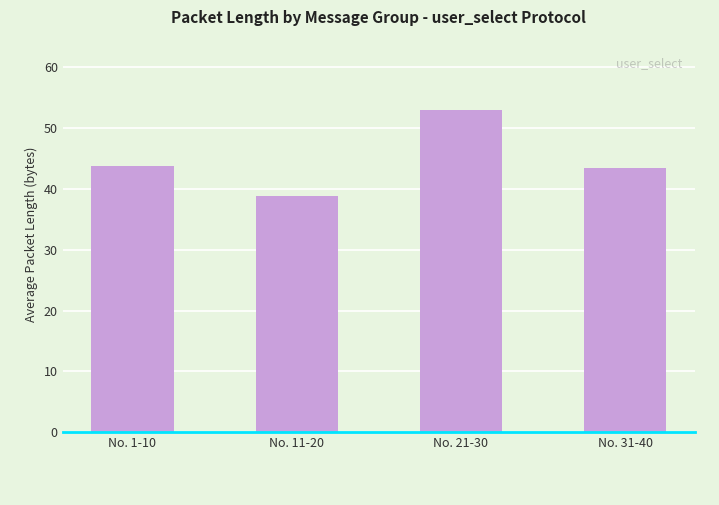

What position from the left is No. 31-40?

4